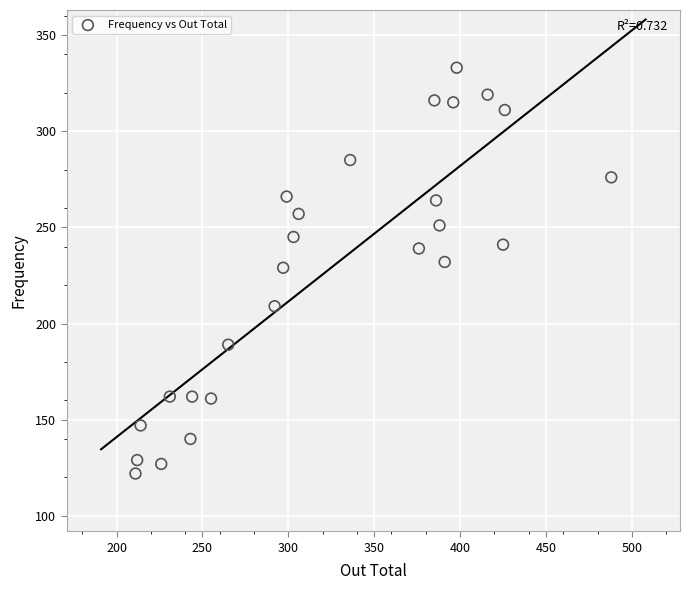

What is the range of X values (max minus min)?

277